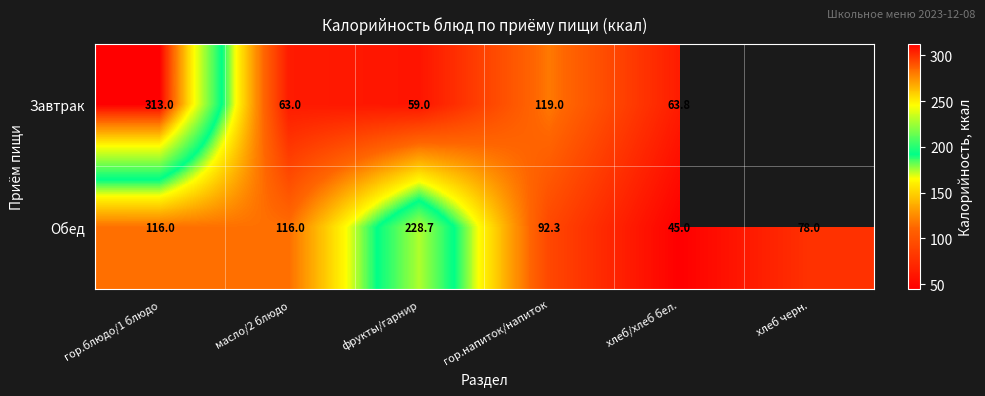

What is the difference between the highest and lowest values at масло/2 блюдо?

53.0